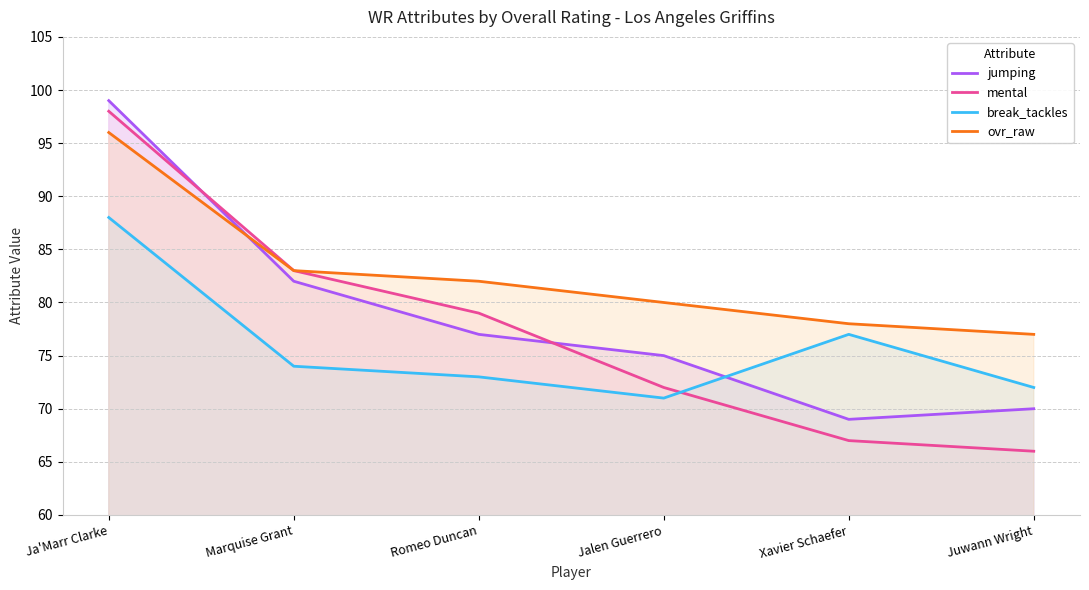

Reading left to right, what are all the values shown in this chart?

jumping: Ja'Marr Clarke=99	Marquise Grant=82	Romeo Duncan=77	Jalen Guerrero=75	Xavier Schaefer=69	Juwann Wright=70
mental: Ja'Marr Clarke=98	Marquise Grant=83	Romeo Duncan=79	Jalen Guerrero=72	Xavier Schaefer=67	Juwann Wright=66
break_tackles: Ja'Marr Clarke=88	Marquise Grant=74	Romeo Duncan=73	Jalen Guerrero=71	Xavier Schaefer=77	Juwann Wright=72
ovr_raw: Ja'Marr Clarke=96	Marquise Grant=83	Romeo Duncan=82	Jalen Guerrero=80	Xavier Schaefer=78	Juwann Wright=77